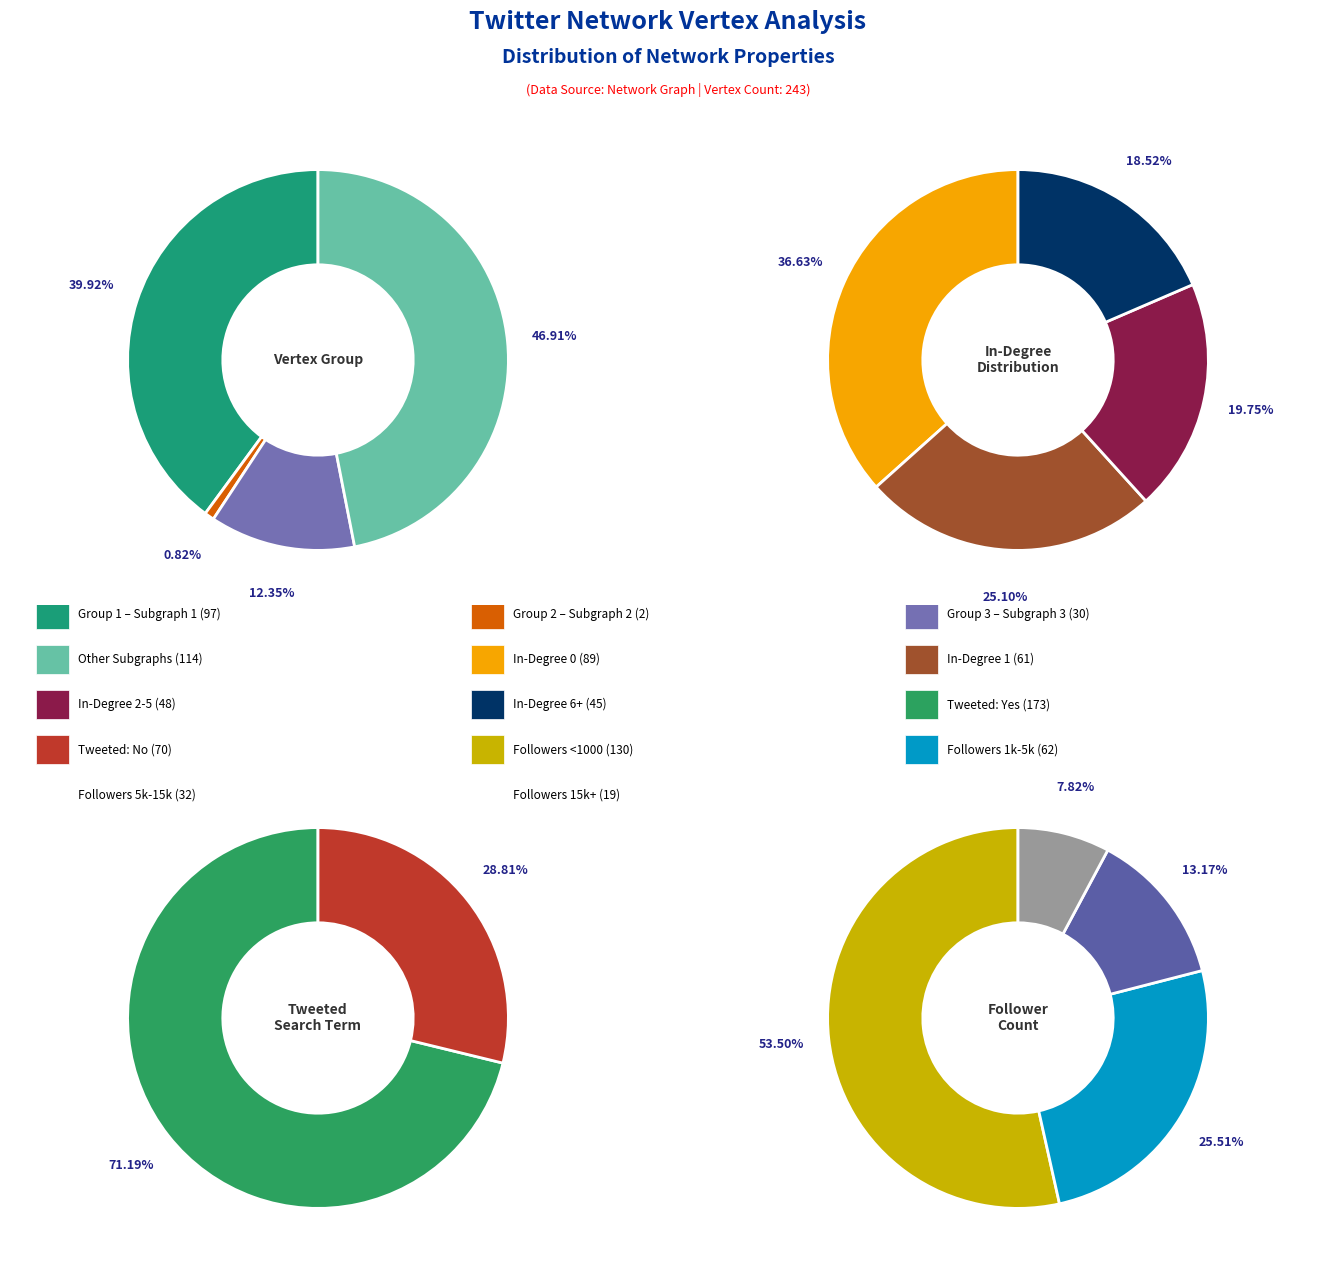

Is the sum of Group 3 and Group 2 greater than half?

No